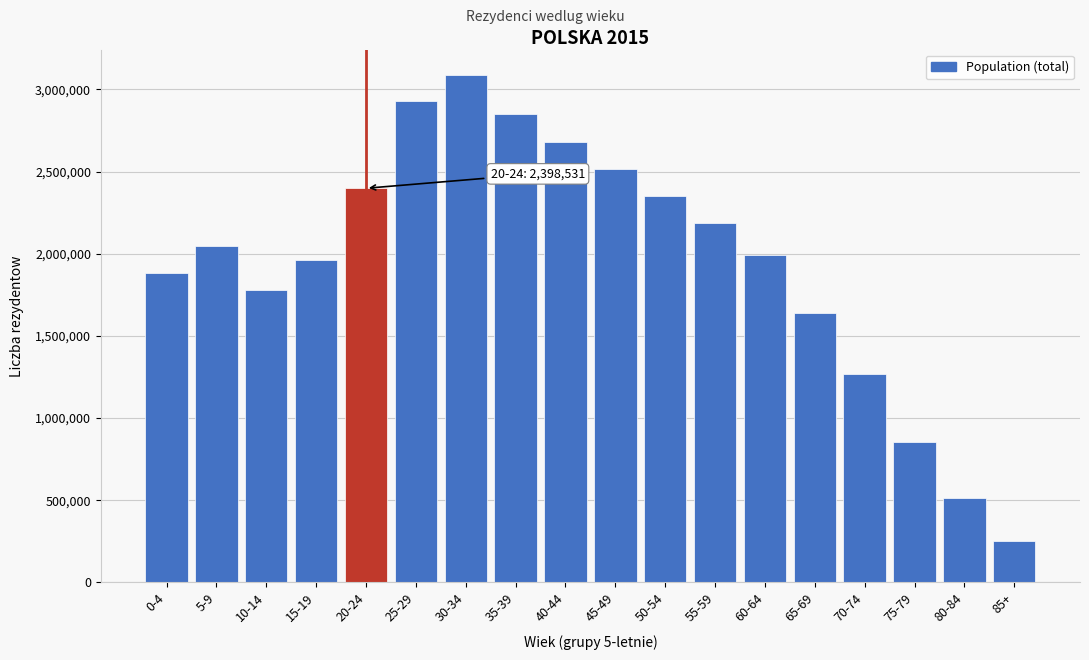

Reading right to left, transcribe all the data shown in this chart.

252616	510900	854487	1265974	1640748	1994901	2190171	2349975	2515831	2680556	2853574	3088420	2928017	2398531	1963253	1780117	2044860	1883878